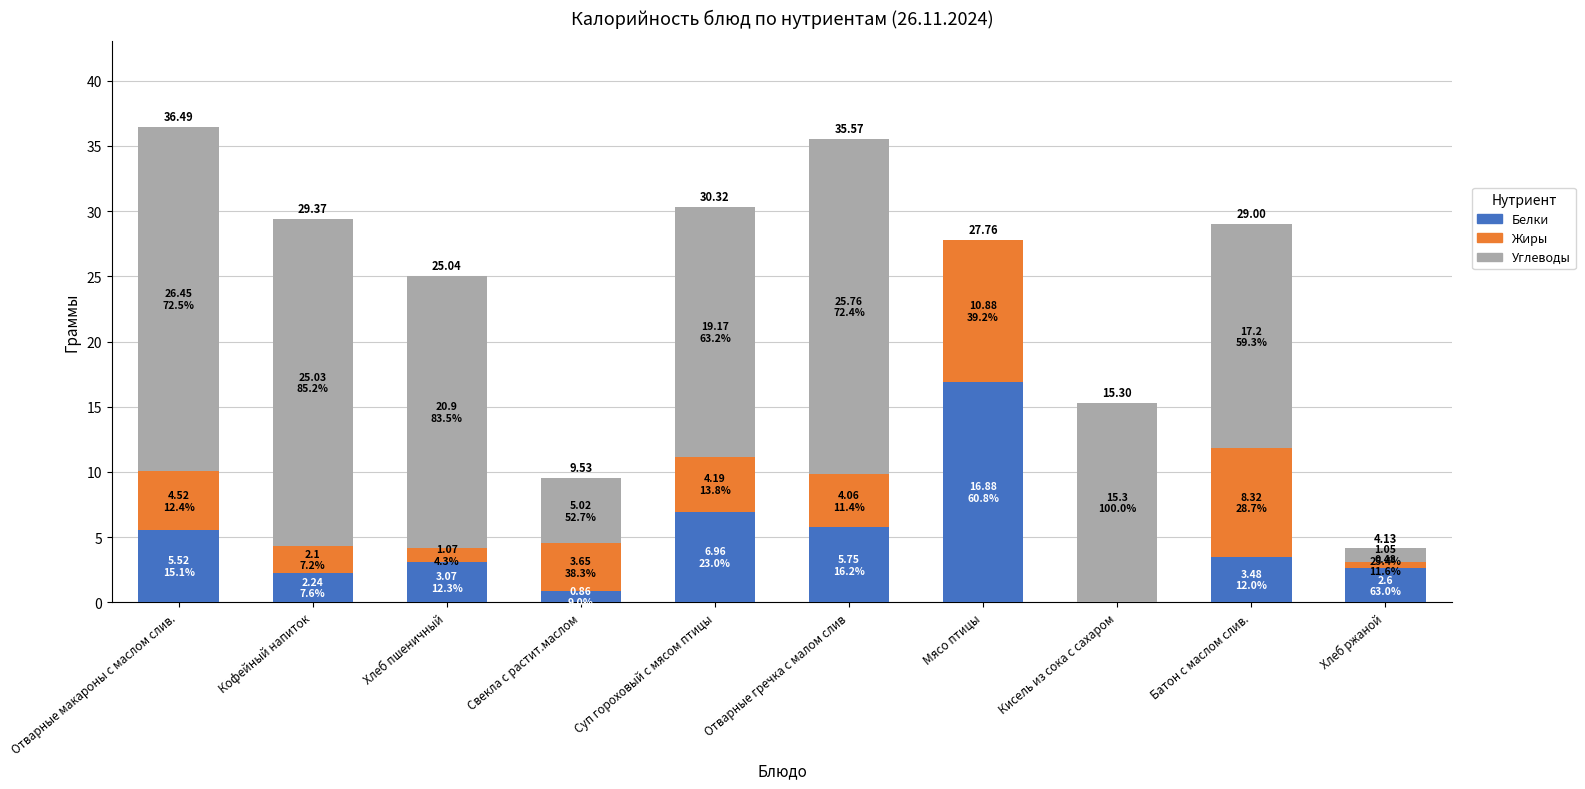

What is the sum of the Белки values at Отварные гречка с малом слив and Батон с маслом слив.?

9.2